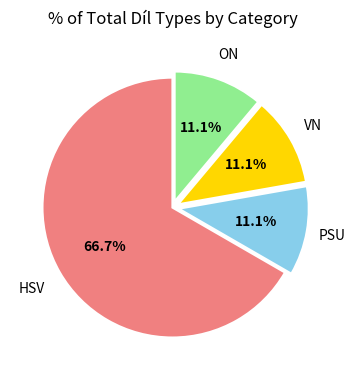

Does any single category account for the majority?

Yes